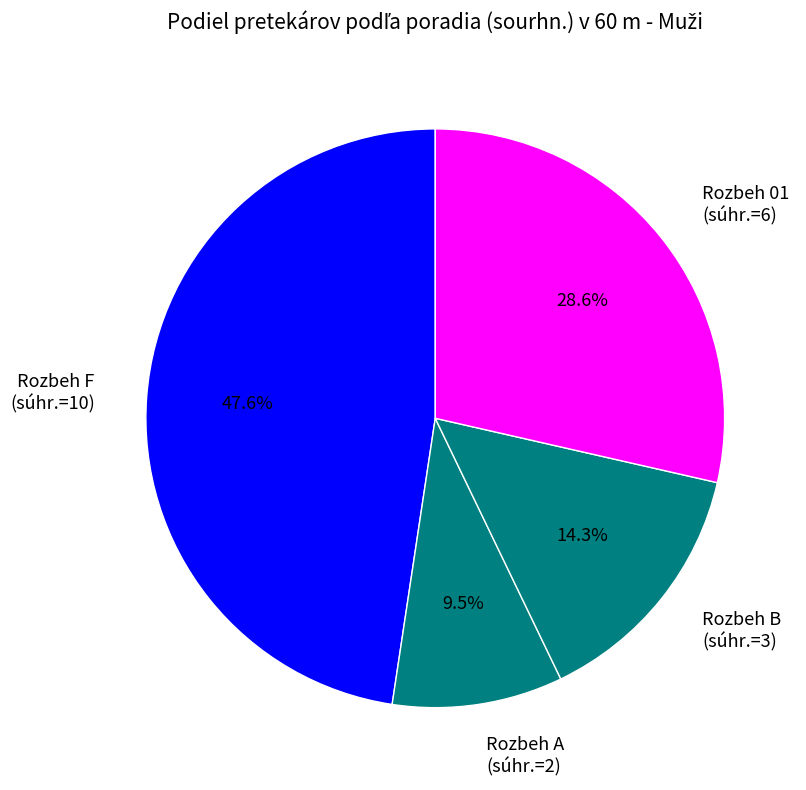

Which slice is the smallest?

Rozbeh A (súhr.=2)